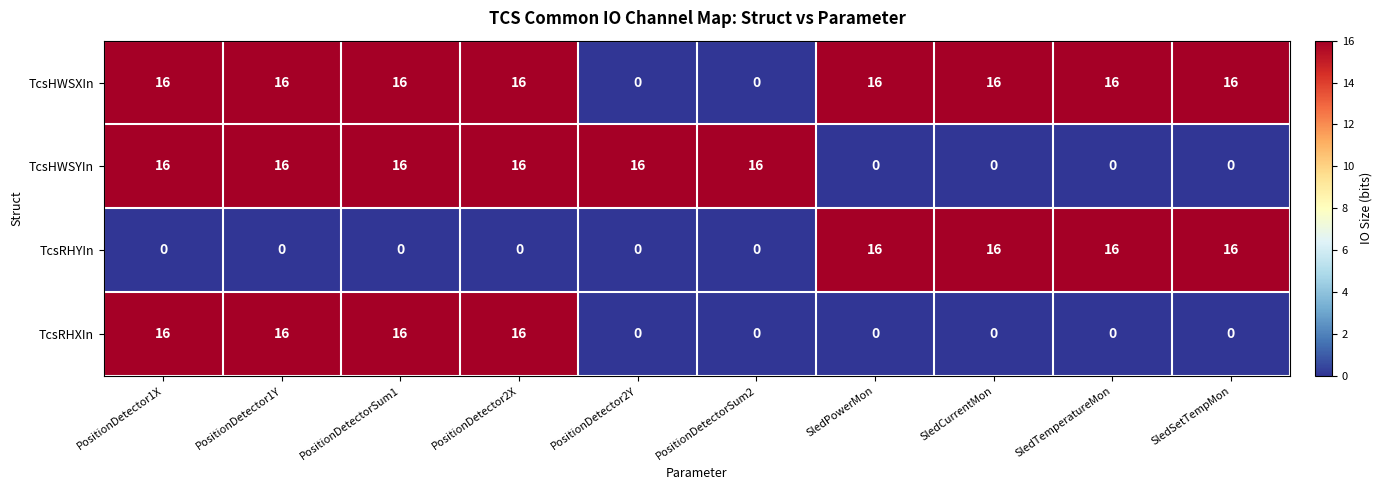

What value does the TcsRHYIn series have at SledCurrentMon, to the nearest 10?

20